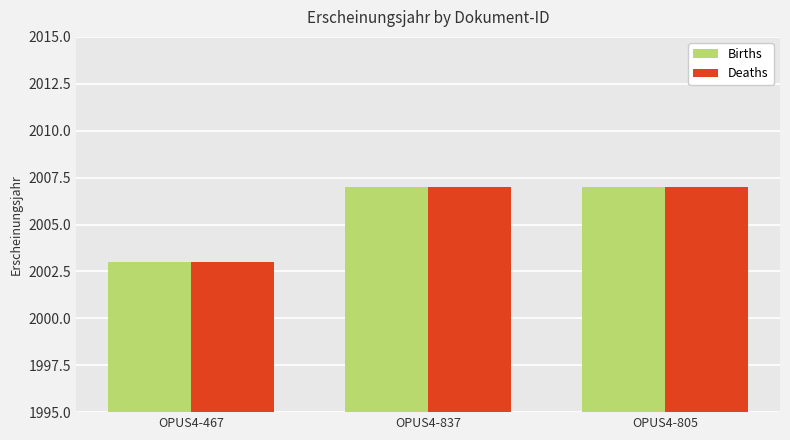

What is the sum of all Births values?

6017